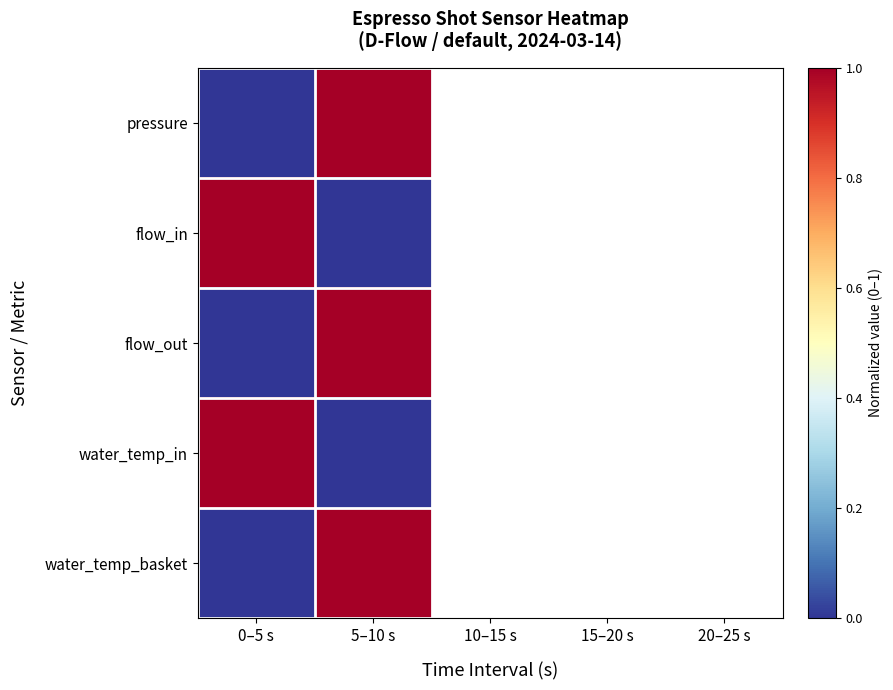

What is the difference between the maximum and minimum values in the pressure series?

1.0